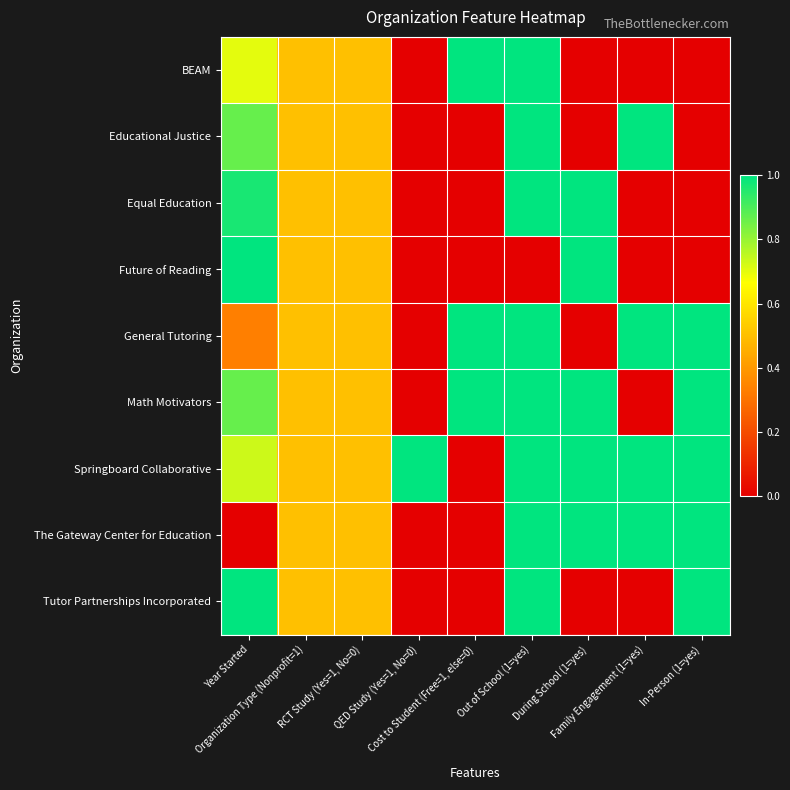

Count the number of data series in this chart.

9